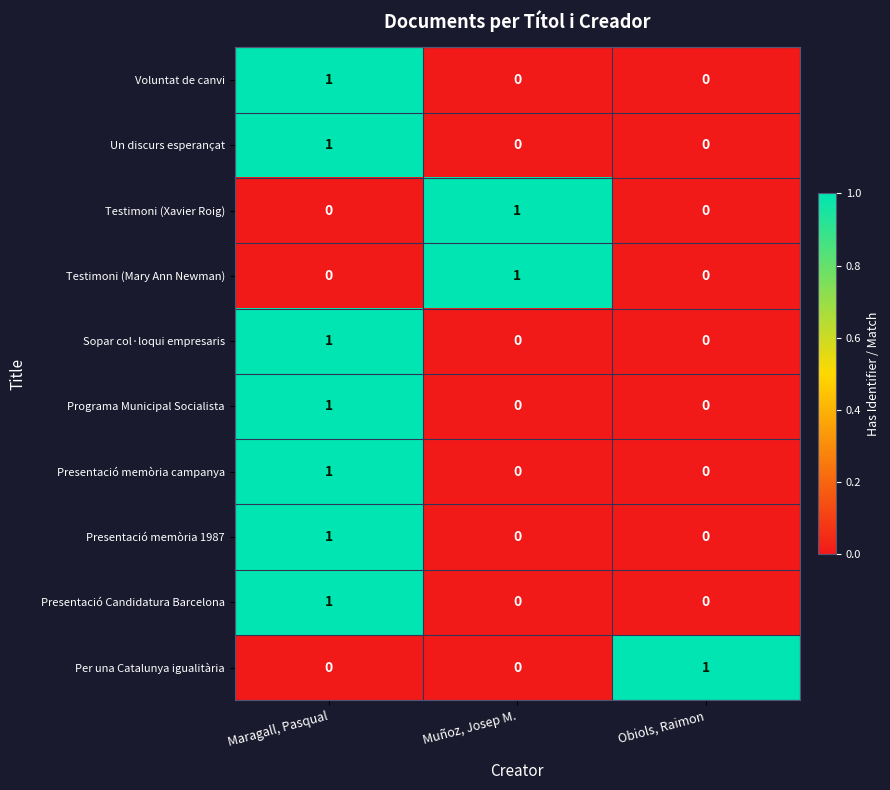

Reading left to right, transcribe all the data shown in this chart.

Voluntat de canvi: Maragall, Pasqual=1	Muñoz, Josep M.=0	Obiols, Raimon=0
Un discurs esperançat: Maragall, Pasqual=1	Muñoz, Josep M.=0	Obiols, Raimon=0
Testimoni (Xavier Roig): Maragall, Pasqual=0	Muñoz, Josep M.=1	Obiols, Raimon=0
Testimoni (Mary Ann Newman): Maragall, Pasqual=0	Muñoz, Josep M.=1	Obiols, Raimon=0
Sopar col·loqui empresaris: Maragall, Pasqual=1	Muñoz, Josep M.=0	Obiols, Raimon=0
Programa Municipal Socialista: Maragall, Pasqual=1	Muñoz, Josep M.=0	Obiols, Raimon=0
Presentació memòria campanya: Maragall, Pasqual=1	Muñoz, Josep M.=0	Obiols, Raimon=0
Presentació memòria 1987: Maragall, Pasqual=1	Muñoz, Josep M.=0	Obiols, Raimon=0
Presentació Candidatura Barcelona: Maragall, Pasqual=1	Muñoz, Josep M.=0	Obiols, Raimon=0
Per una Catalunya igualitària: Maragall, Pasqual=0	Muñoz, Josep M.=0	Obiols, Raimon=1